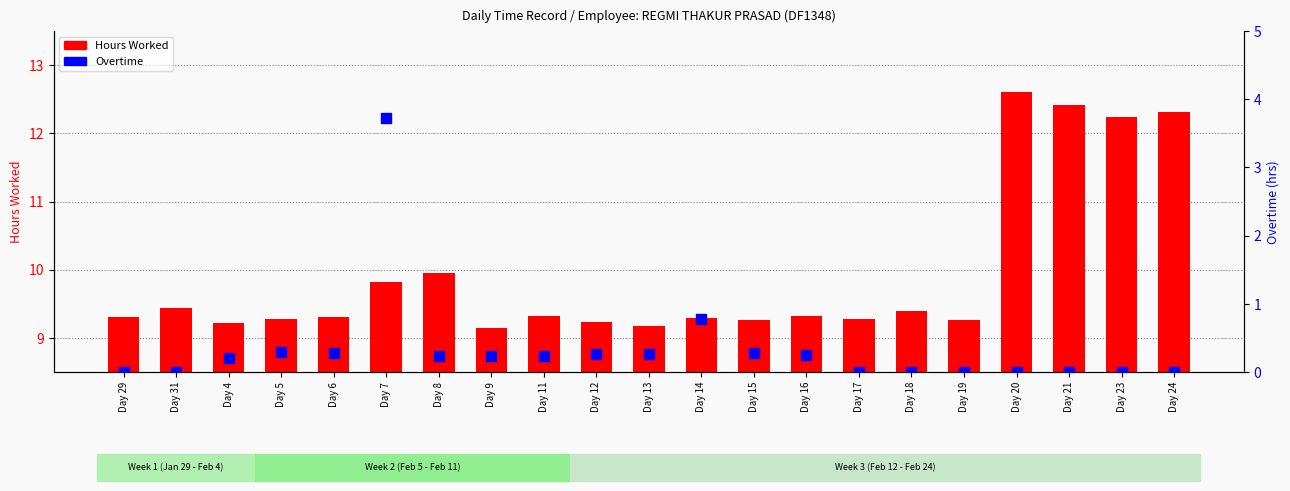

What is the total value across all series at Day 5?

9.6